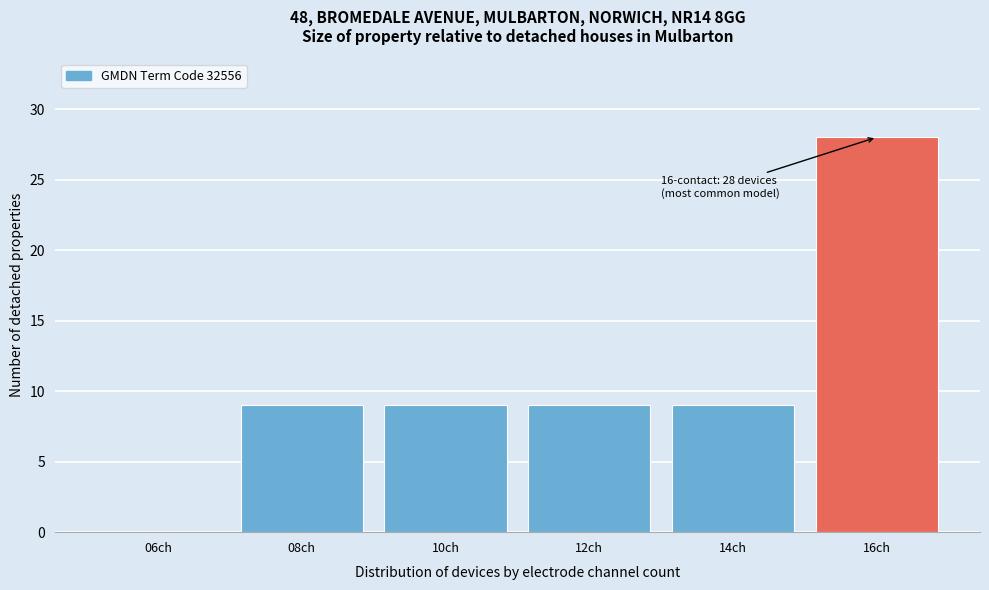

Reading right to left, list all the values displayed in this chart.

16ch=28	14ch=9	12ch=9	10ch=9	08ch=9	06ch=0